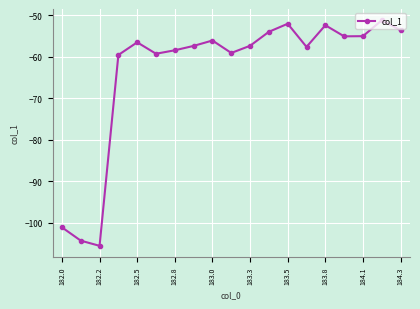

What is the maximum value shown in the chart?

-51.2